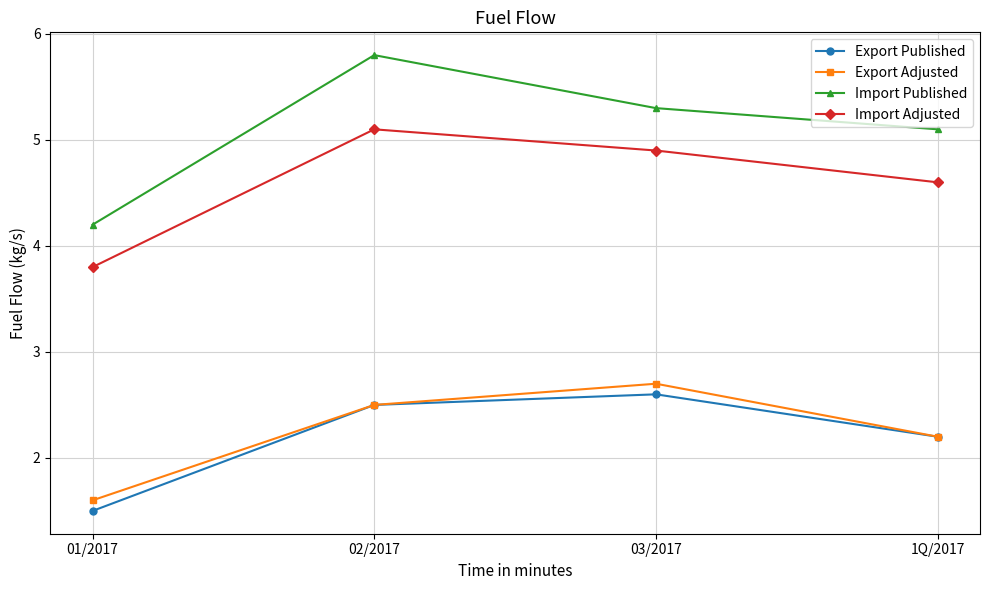

Which category has the highest value in the Export Published series?

03/2017